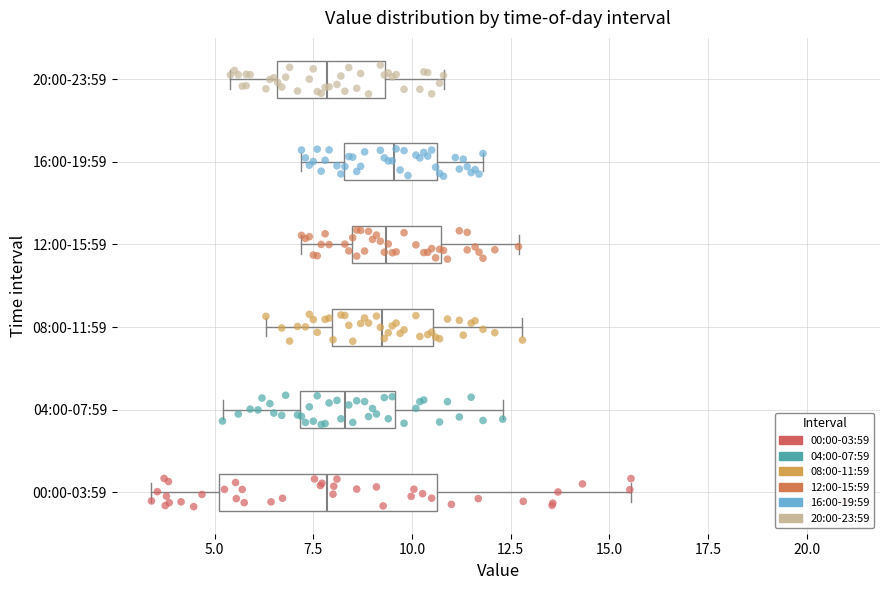

Reading bottom to top, transcribe this box plot: for each box, give where its median line is, the range the box spans, and where its two whiskers end, as read against the x-axis. The values are not printed on the chart, so give them approximately, as read against the axis.

00:00-03:59: median 8.0, box 5.0 to 10.5, whiskers 3.5 to 15.5
04:00-07:59: median 8.5, box 7.0 to 9.5, whiskers 5.0 to 12.5
08:00-11:59: median 9.5, box 8.0 to 10.5, whiskers 6.5 to 13.0
12:00-15:59: median 9.5, box 8.5 to 10.5, whiskers 7.0 to 12.5
16:00-19:59: median 9.5, box 8.5 to 10.5, whiskers 7.0 to 12.0
20:00-23:59: median 8.0, box 6.5 to 9.5, whiskers 5.5 to 11.0